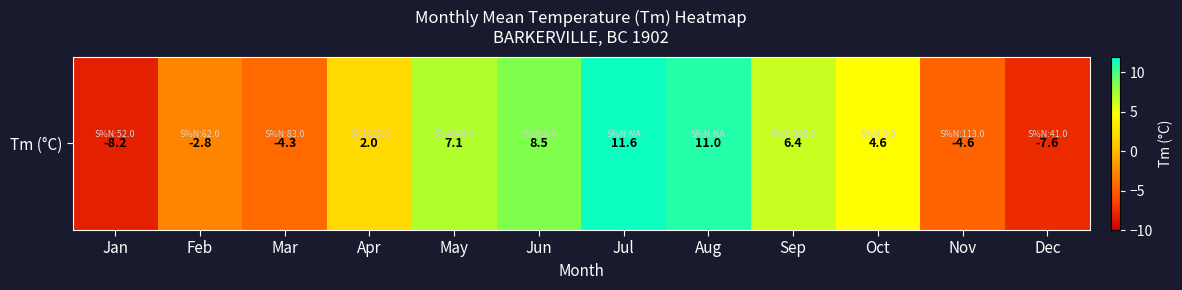

What is the difference between the second highest and second lowest values?

18.6